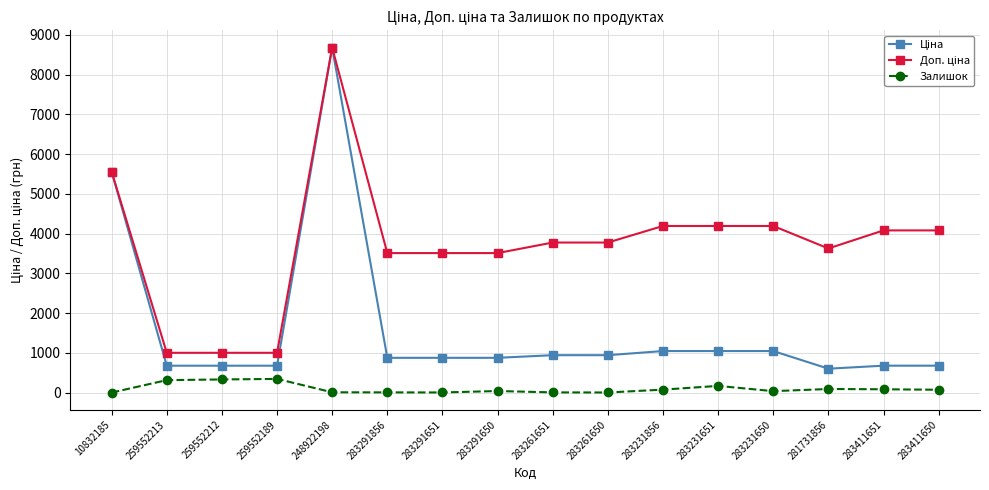

At which category does the chart reach its peak across all series?

248922198